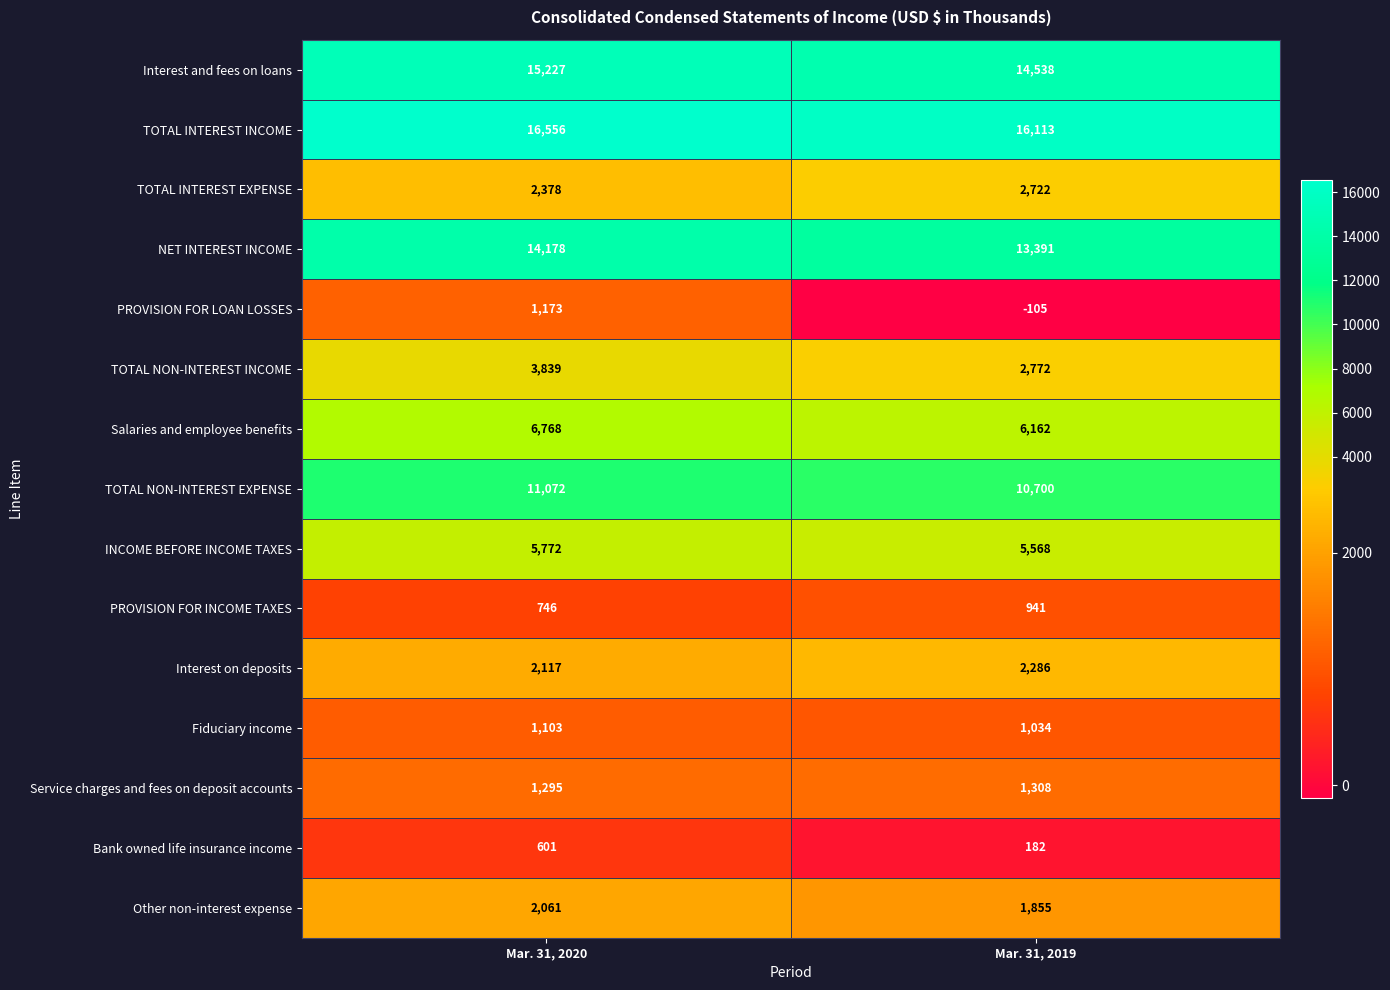

How many data points does each series have?

2